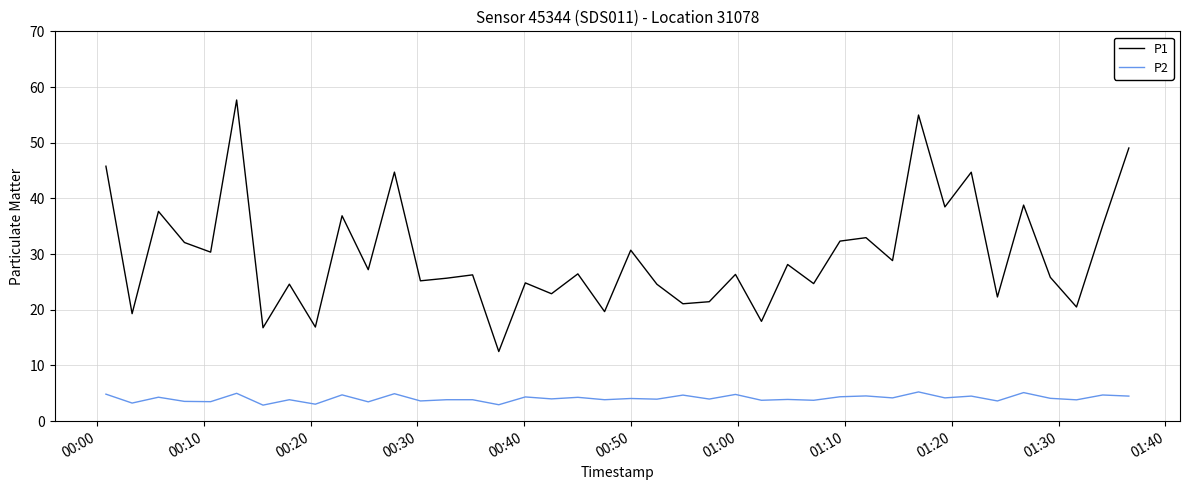

List the series in order of their overall mean, lowest first.

P2, P1